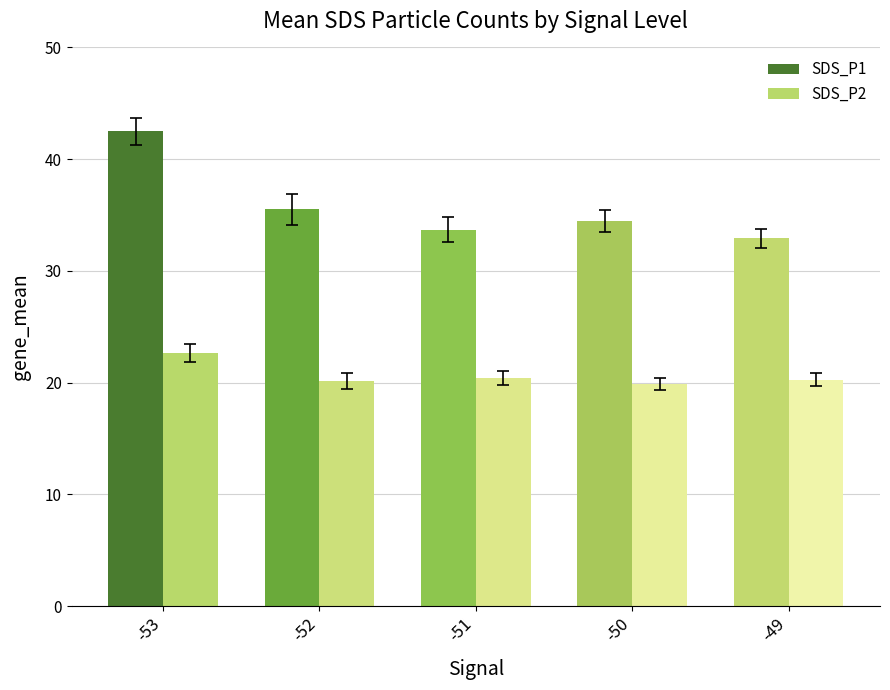

At which label does SDS_P1 first exceed 34?

-53